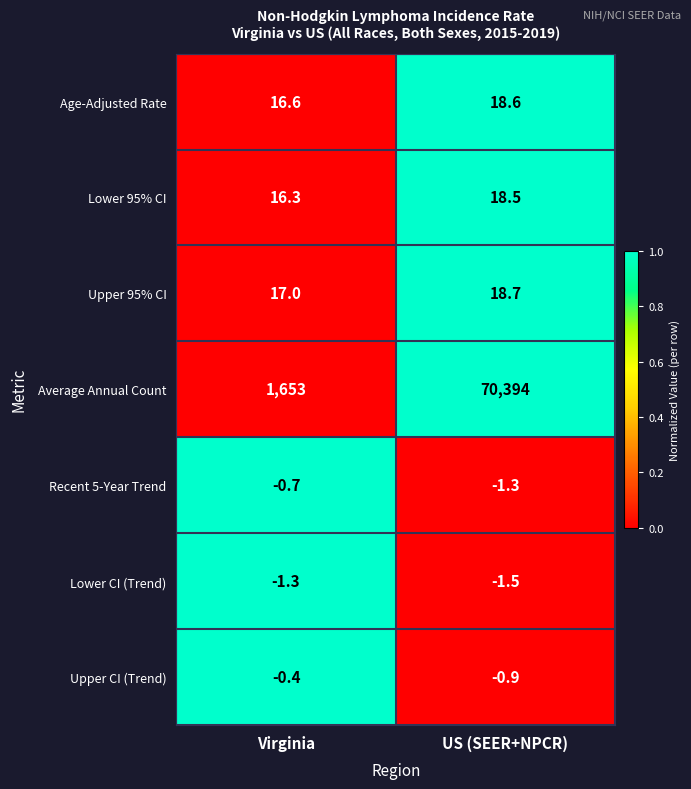

Rank the series at US (SEER+NPCR) from lowest to highest value.

Lower CI (Trend), Recent 5-Year Trend, Upper CI (Trend), Lower 95% CI, Age-Adjusted Rate, Upper 95% CI, Average Annual Count